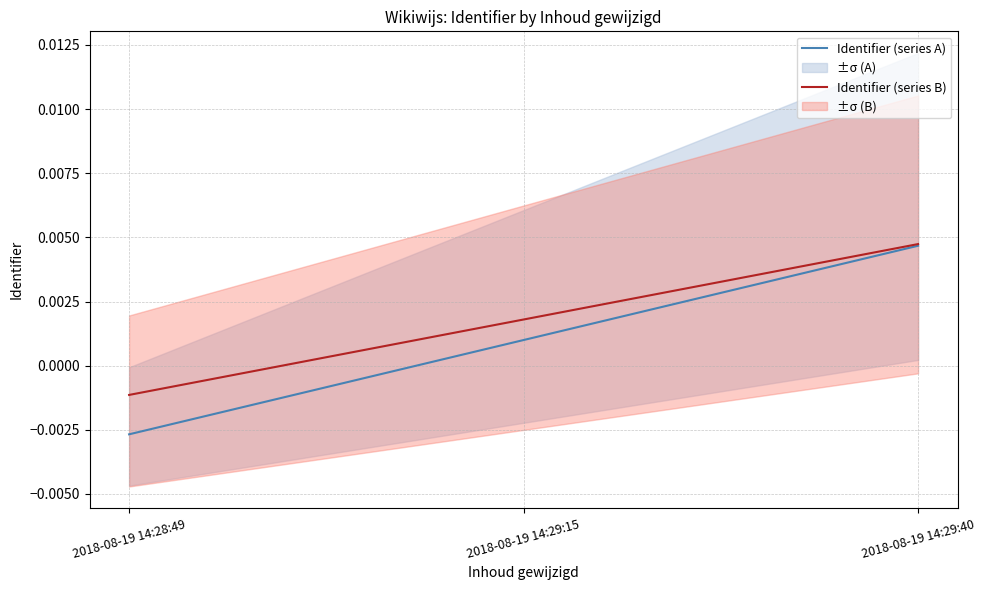

Reading left to right, extract all data points from this chart.

Identifier (series A): 2018-08-19 14:28:49=-0.0	2018-08-19 14:29:15=0.0	2018-08-19 14:29:40=0.0
Identifier (series B): 2018-08-19 14:28:49=-0.0	2018-08-19 14:29:15=0.0	2018-08-19 14:29:40=0.0